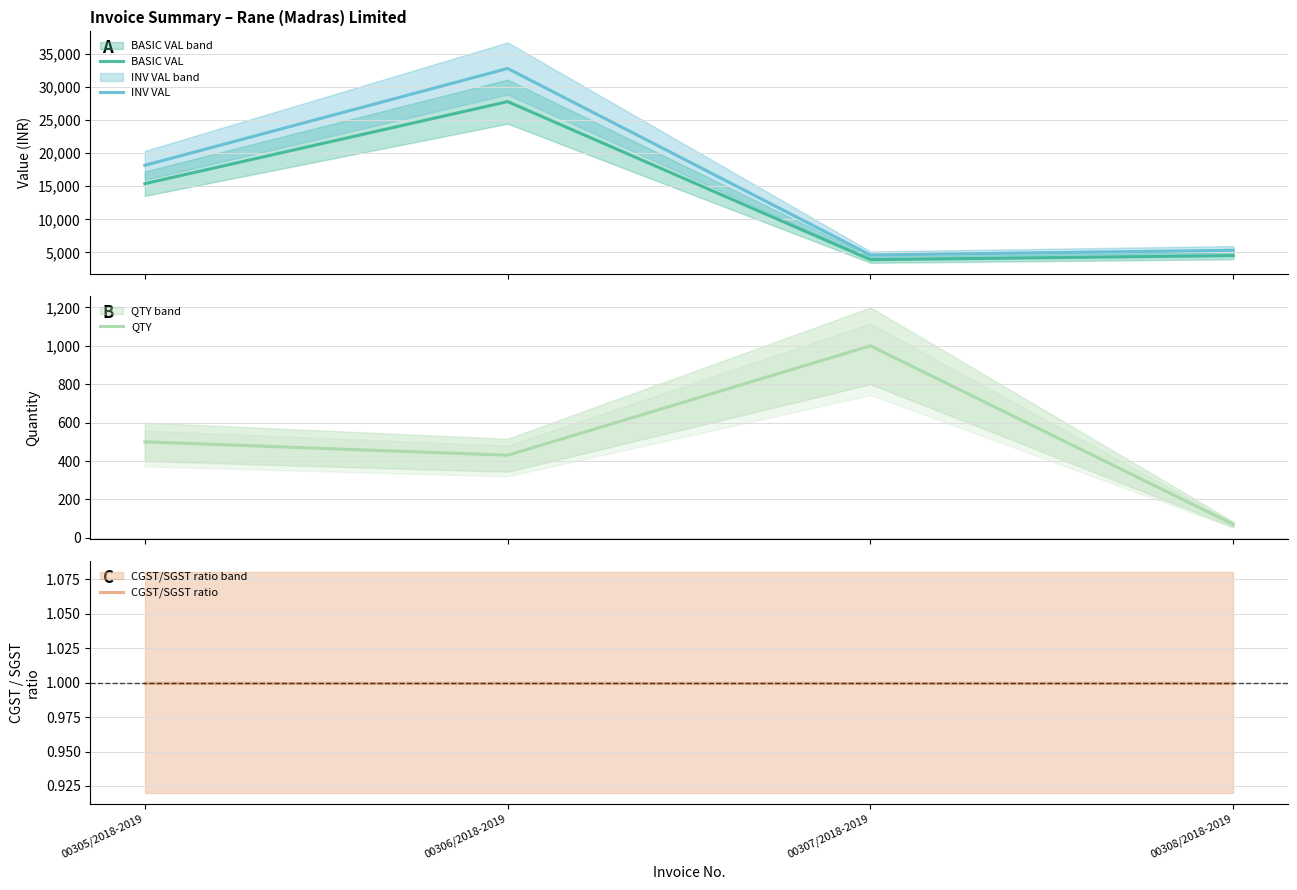

List the series in order of their peak value, highest first.

INV VAL, BASIC VAL, QTY, CGST/SGST ratio